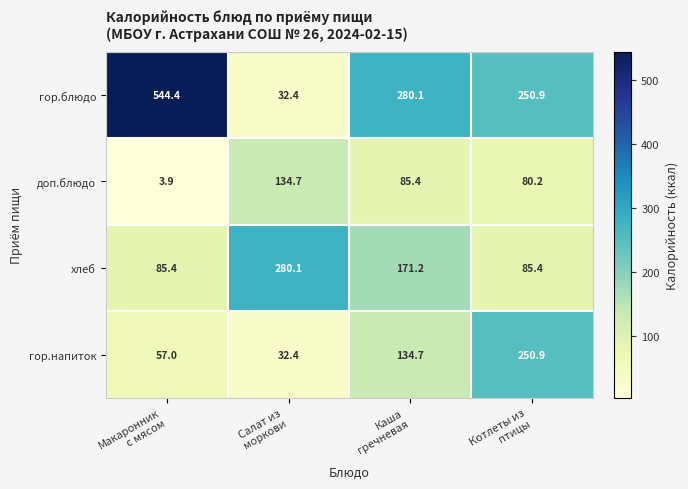

At which category is the sum across all series the highest?

Макаронник
с мясом